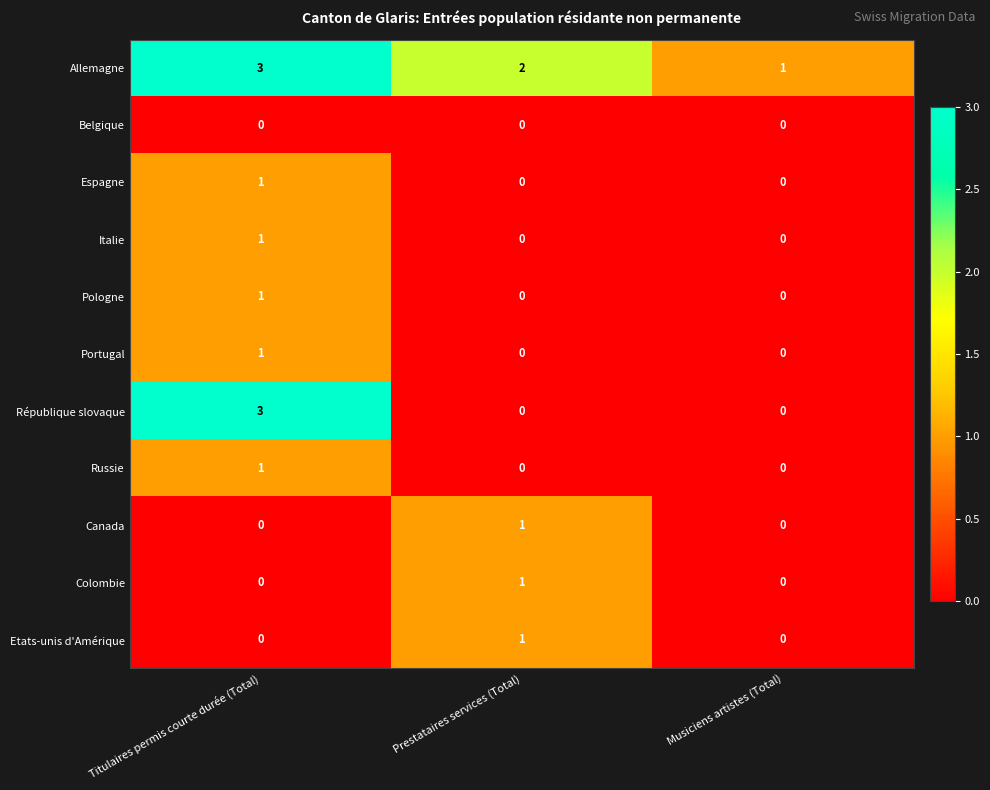

Is the value of Pologne at Prestataires services (Total) greater than the value of Russie at Titulaires permis courte durée (Total)?

No